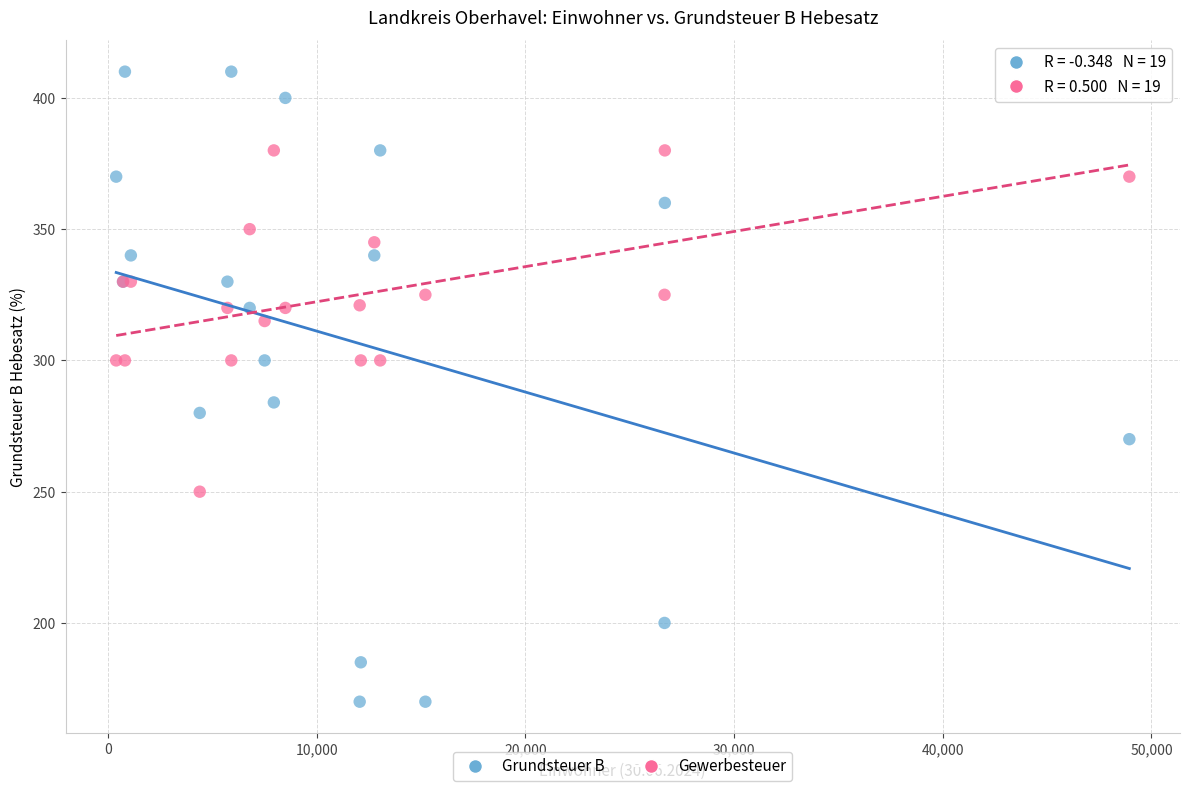

Which series contains the highest Y value?

Grundsteuer B